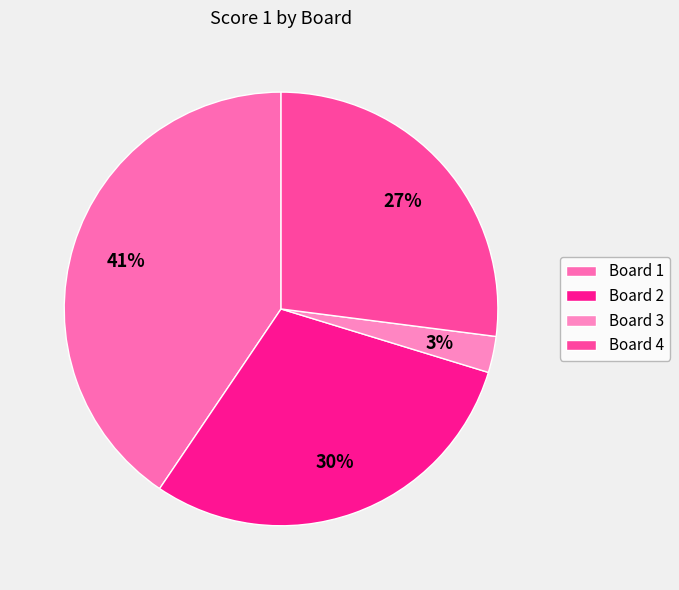

Rank the categories by value from highest to lowest.

Board 1, Board 2, Board 4, Board 3